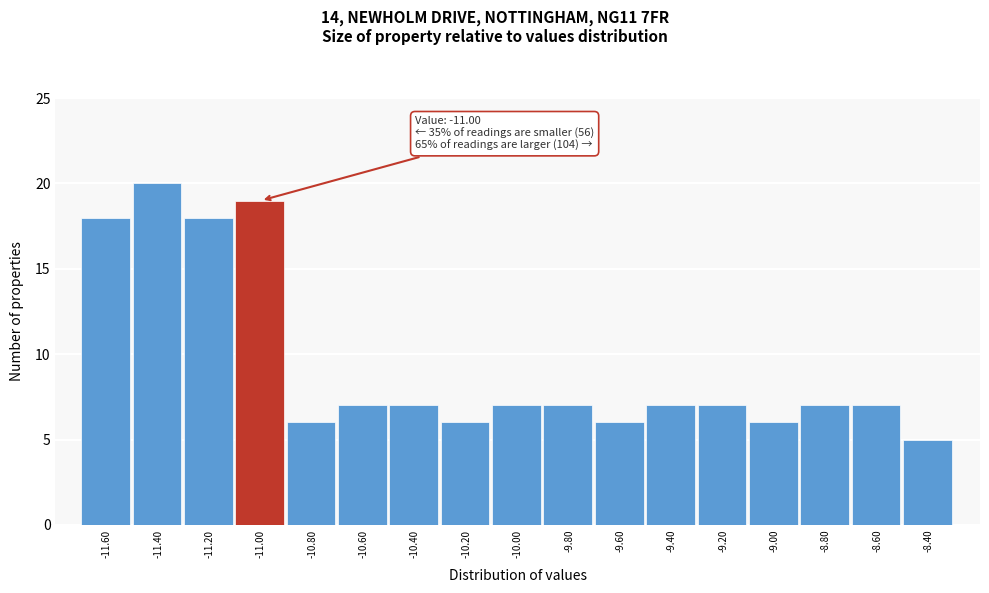

Reading left to right, list all the values displayed in this chart.

18	20	18	19	6	7	7	6	7	7	6	7	7	6	7	7	5